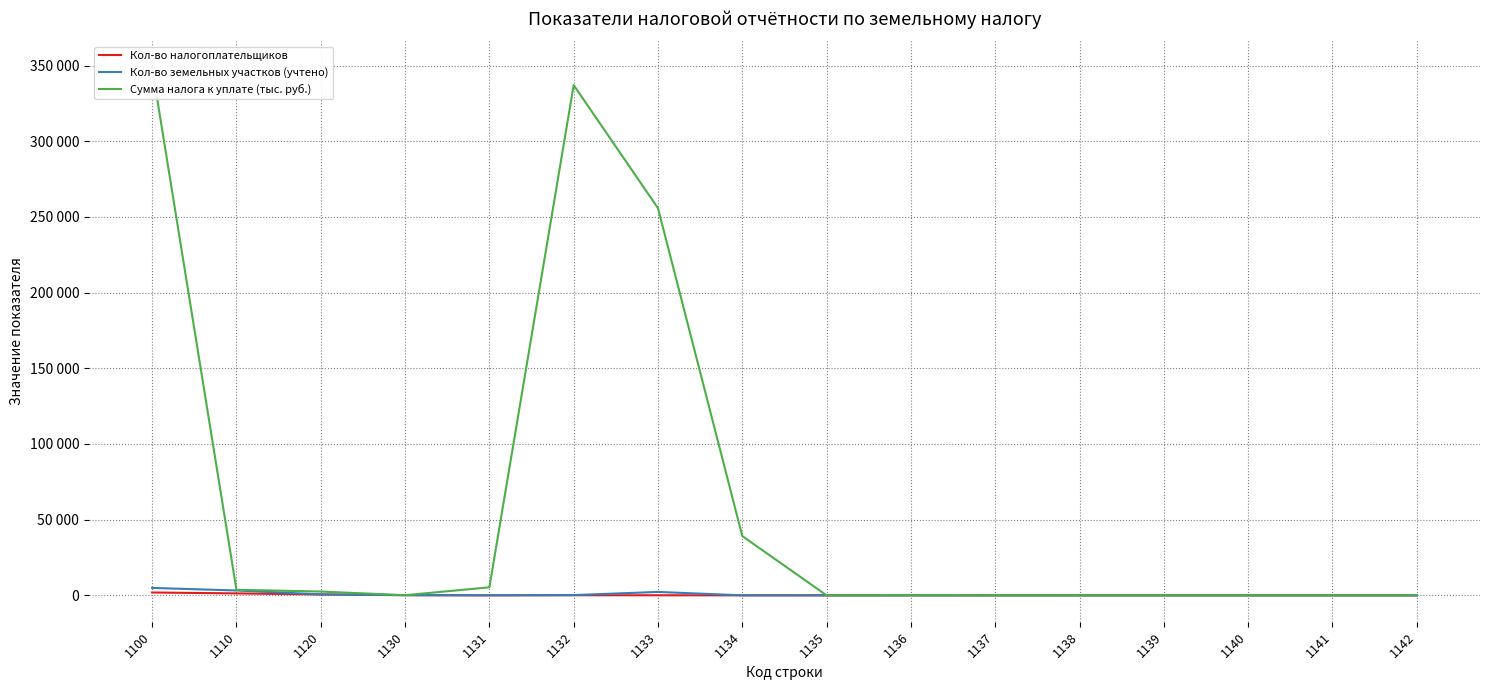

What is the sum of the Кол-во налогоплательщиков values at 1133 and 1141?

39